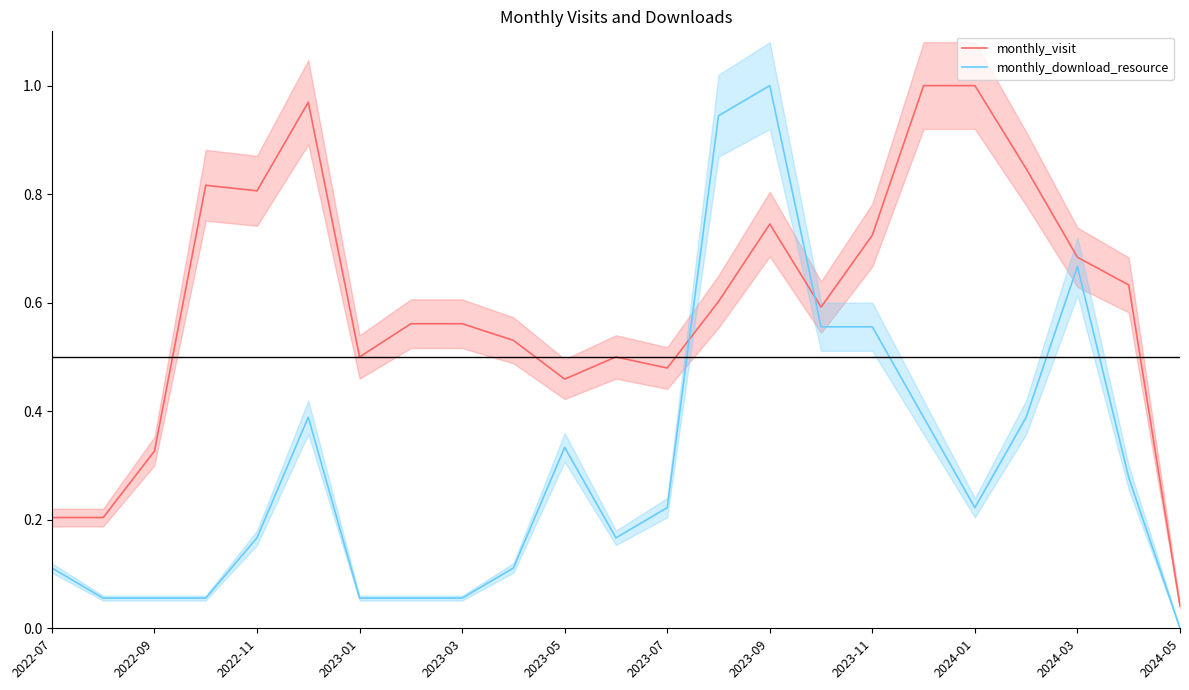

Which series has the largest total across all categories?

monthly_visit